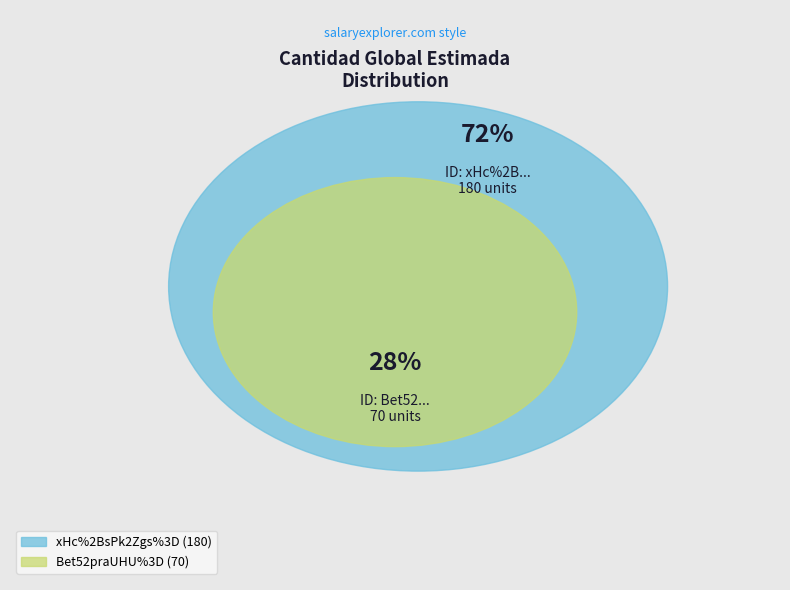

Rank the categories by value from lowest to highest.

Bet52praUHU%3D, xHc%2BsPk2Zgs%3D